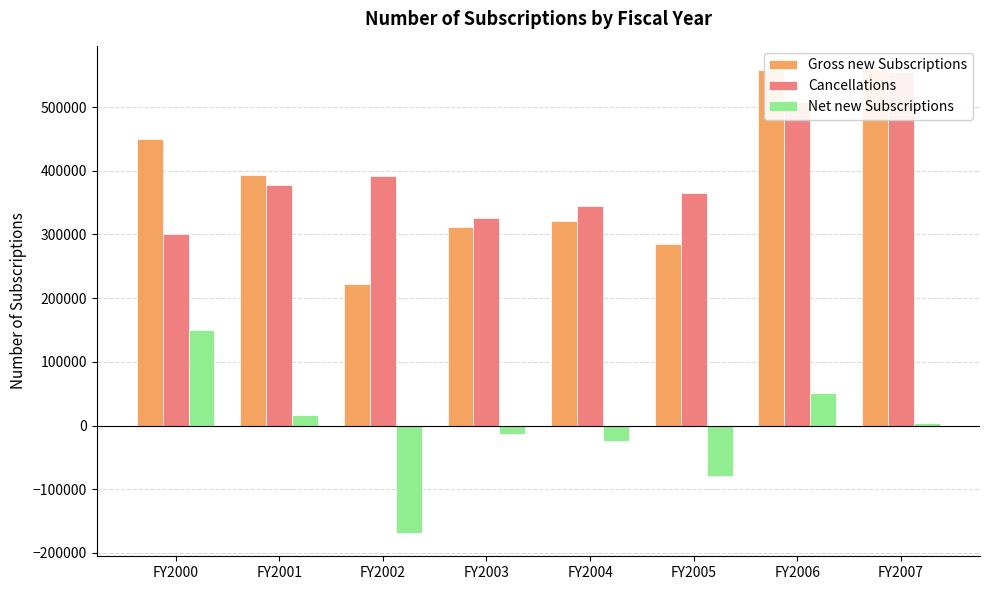

Is the value of Cancellations at FY2002 greater than the value of Net new Subscriptions at FY2005?

Yes